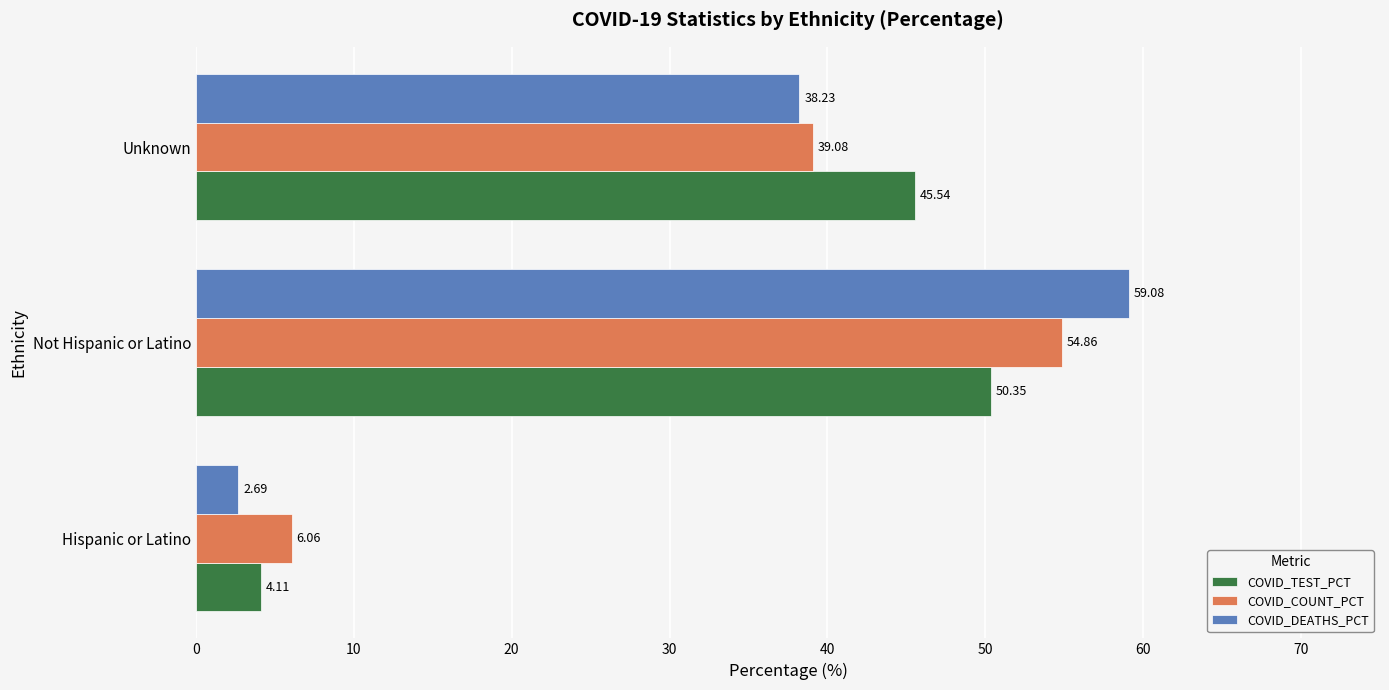

What is the lowest value of the COVID_DEATHS_PCT series?

2.7